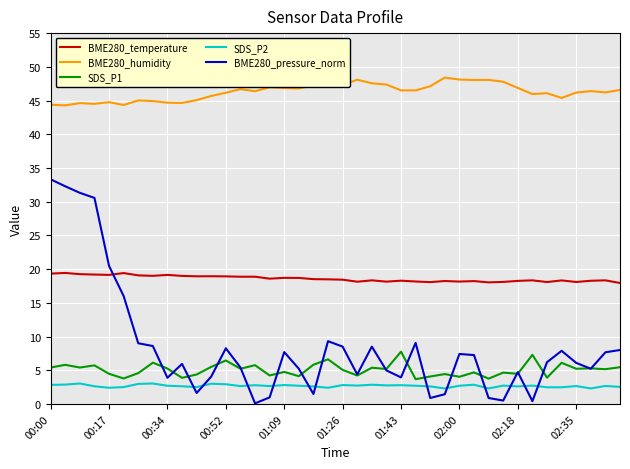

Rank the series by their maximum value, from highest to lowest.

BME280_humidity, BME280_pressure_norm, BME280_temperature, SDS_P1, SDS_P2